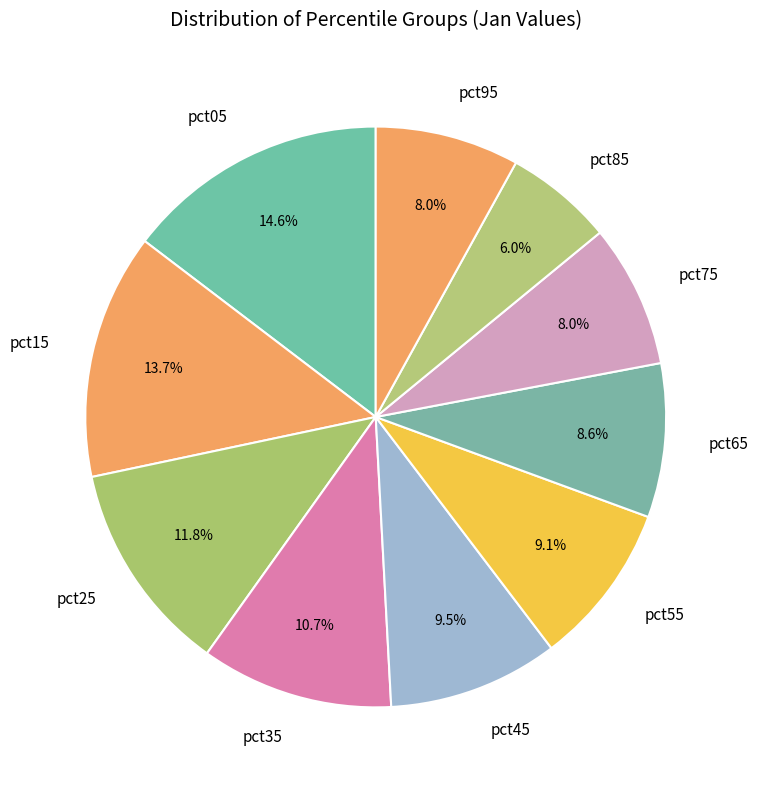

Between pct35 and pct25, which is larger?

pct25